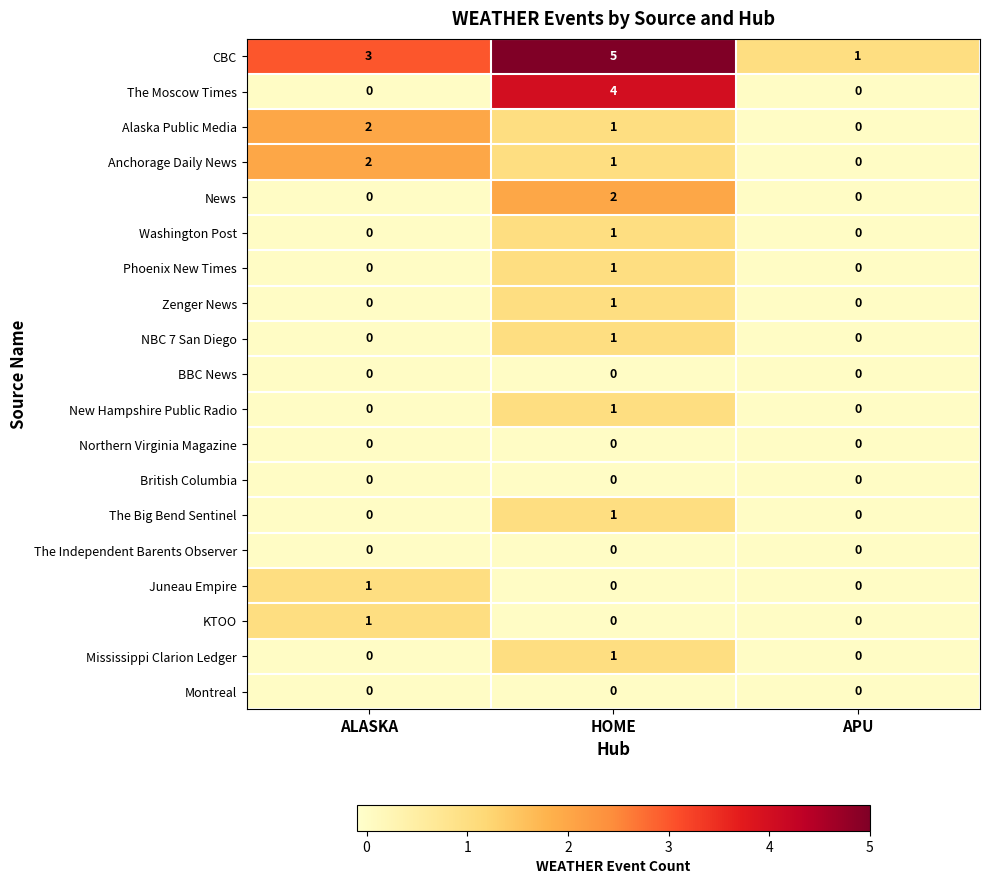

How many categories are shown in the chart?

3